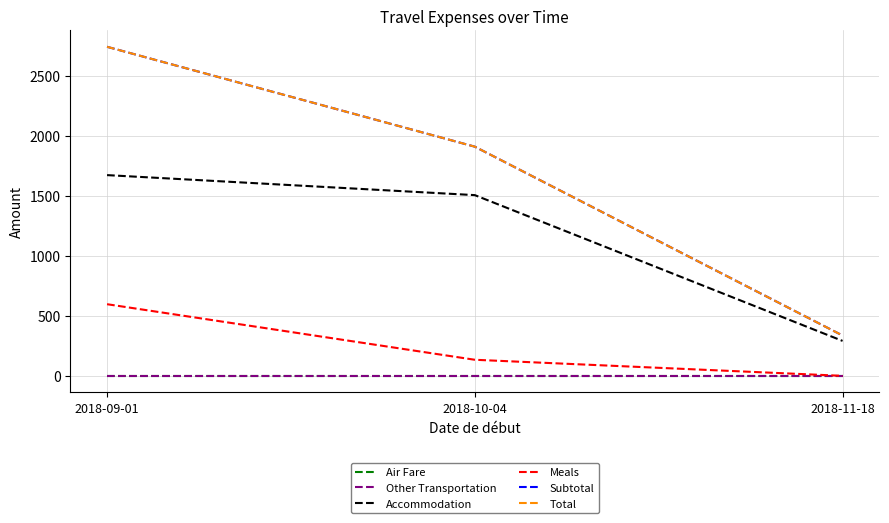

What position from the right is 2018-10-04?

2